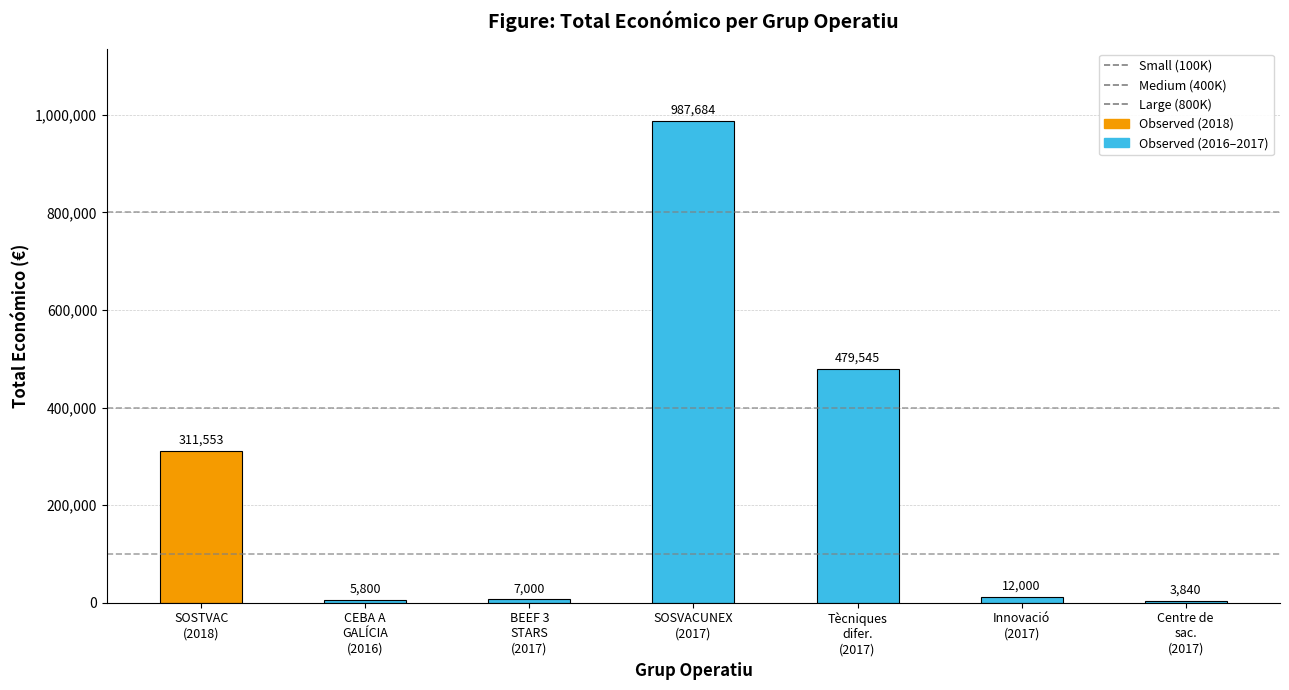

What is the value of the 5th bar from the left?

479545